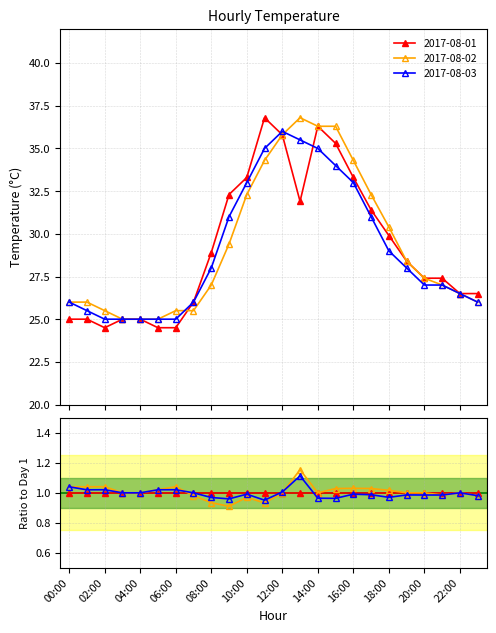

Rank the series at 21:00 from lowest to highest value.

2017-08-02, 2017-08-03, 2017-08-01